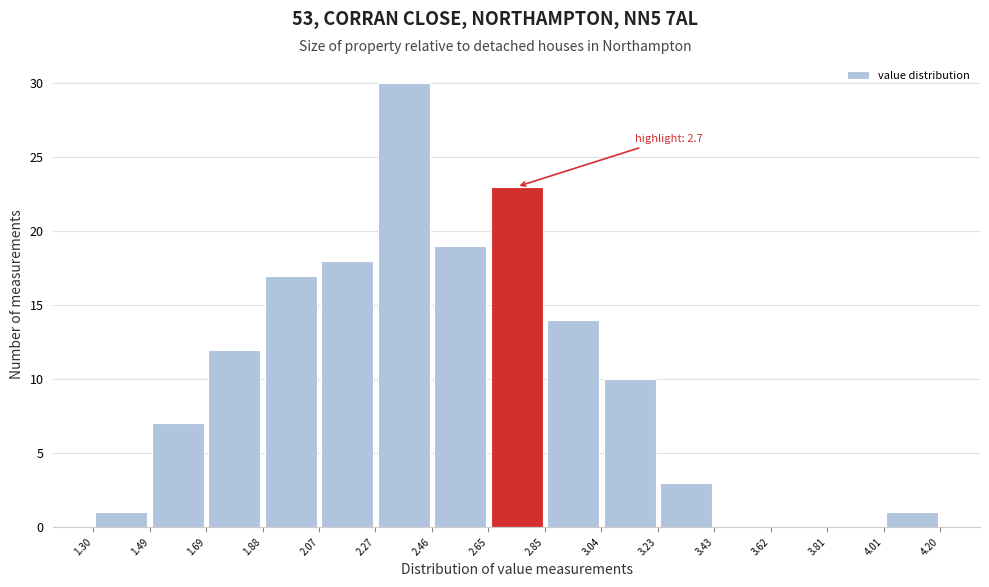

Over which range of the x-axis is the bar tallest?

2.27 to 2.46